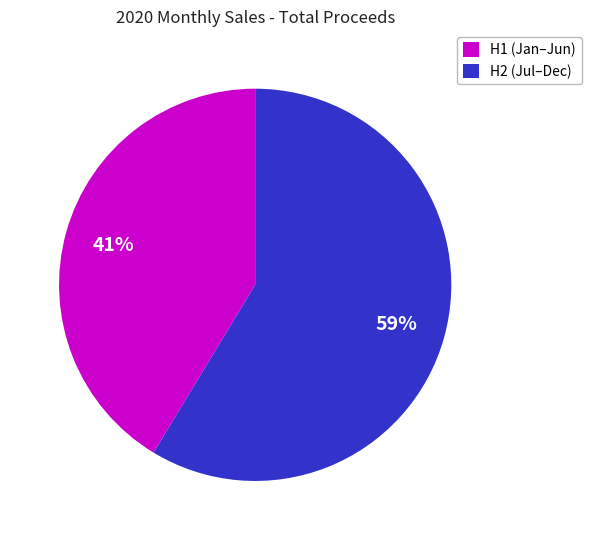

What percentage is the H1 (Jan–Jun) slice, to the nearest percent?

41%